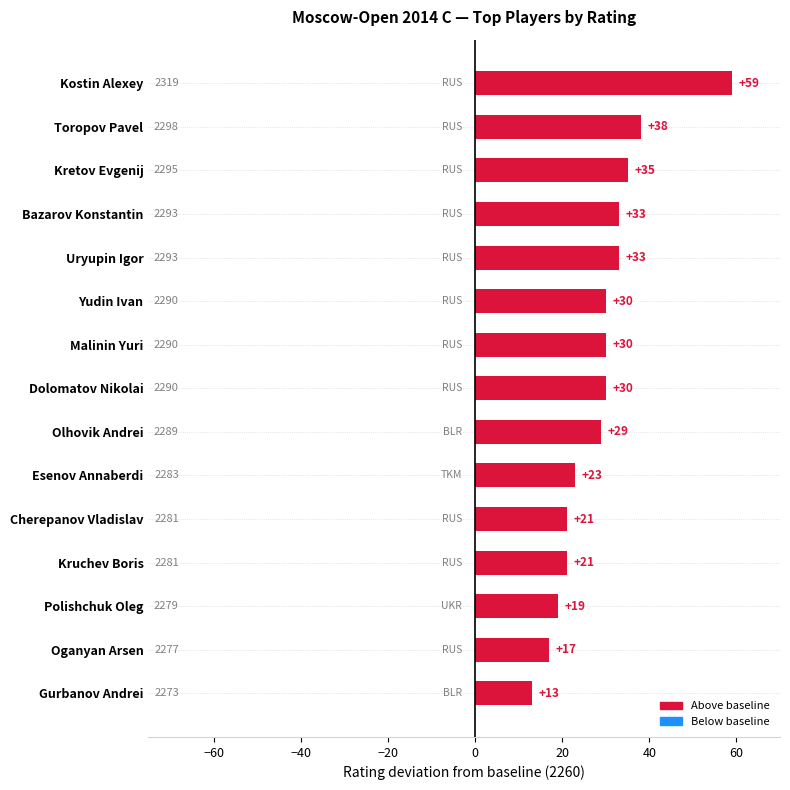

What is the sum of all values?

431